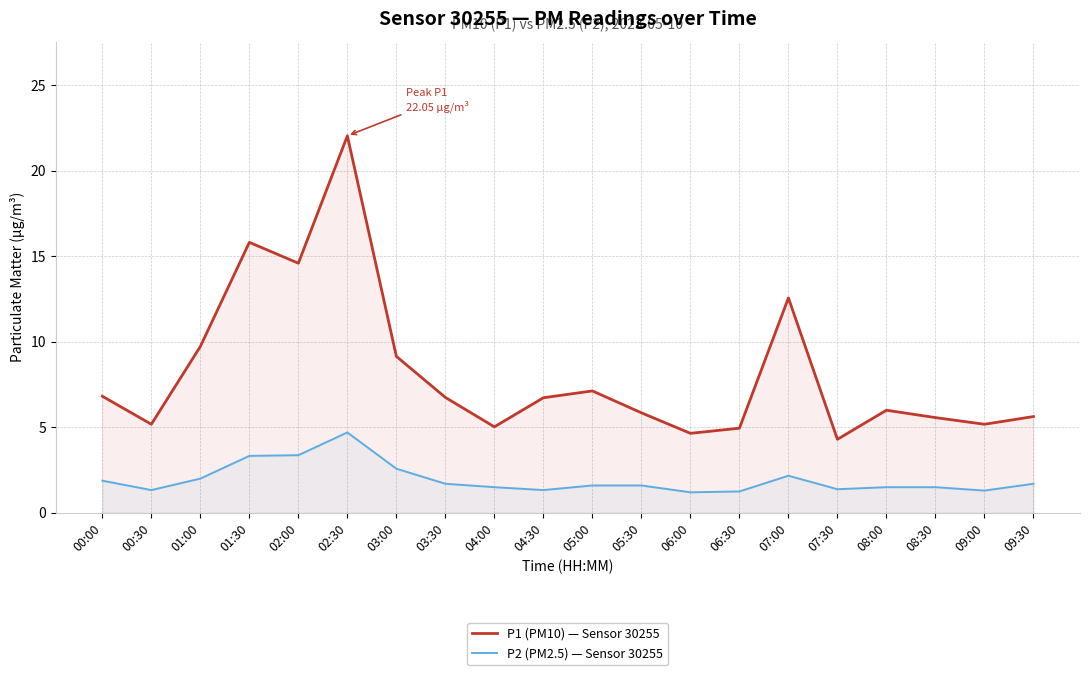

Which category has the highest value across all series?

02:30